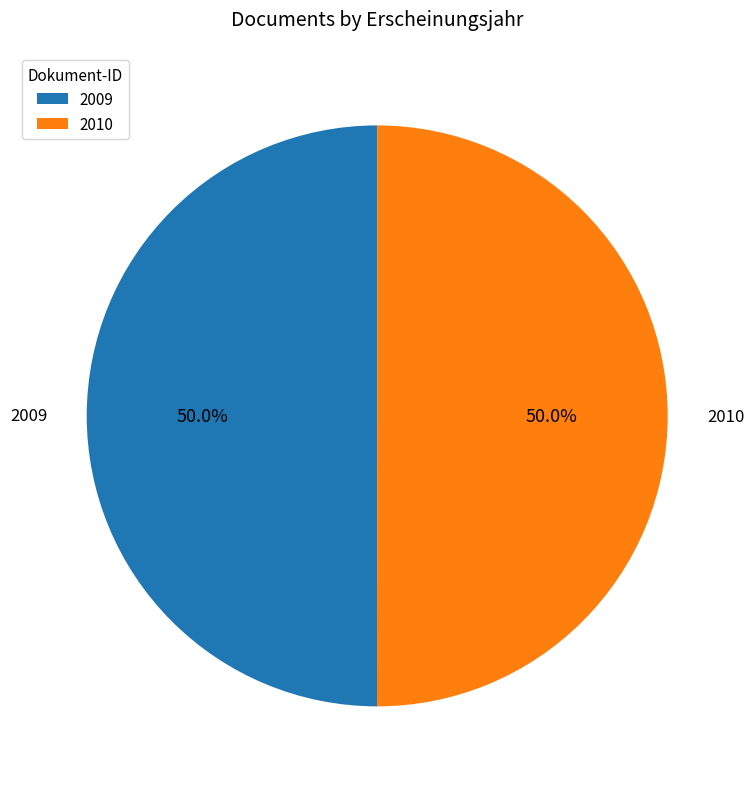

Do 2010 and 2009 together represent more than half of the pie?

Yes